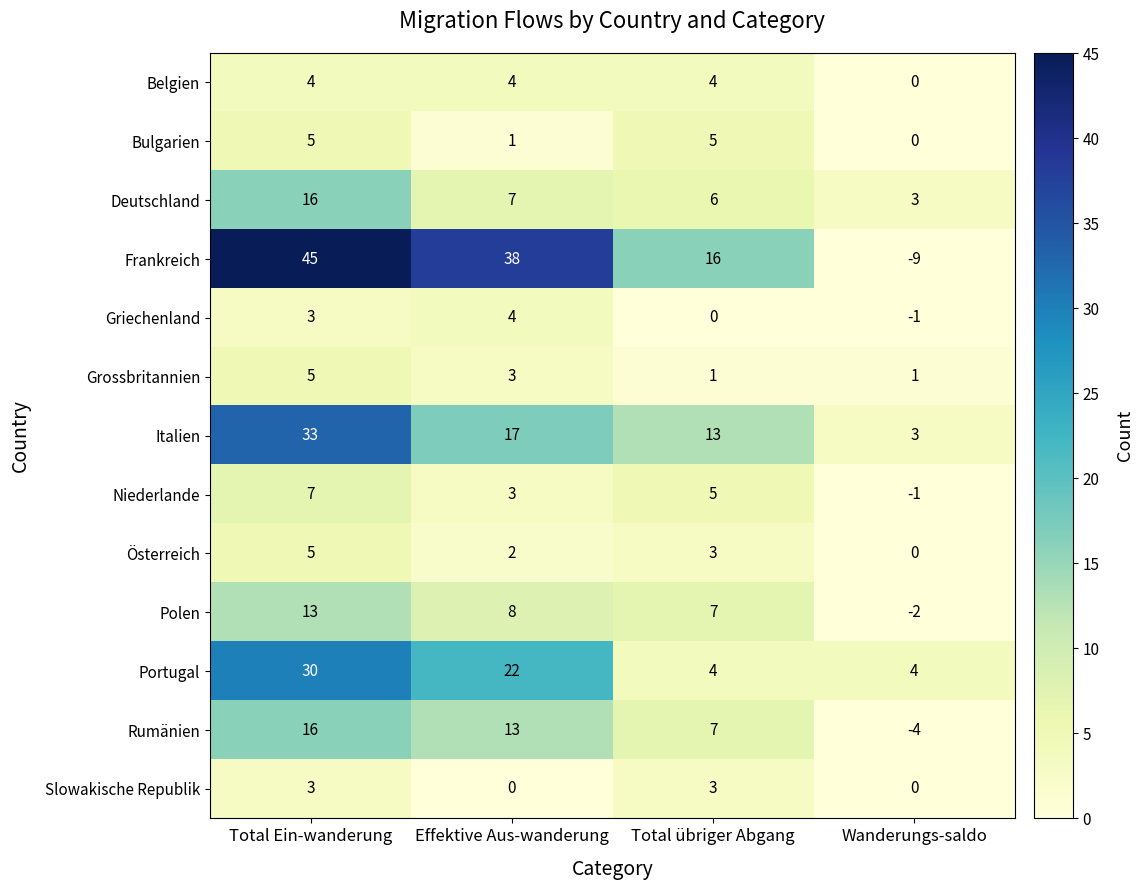

What is the spread (max minus min) of values at Total übriger Abgang?

16